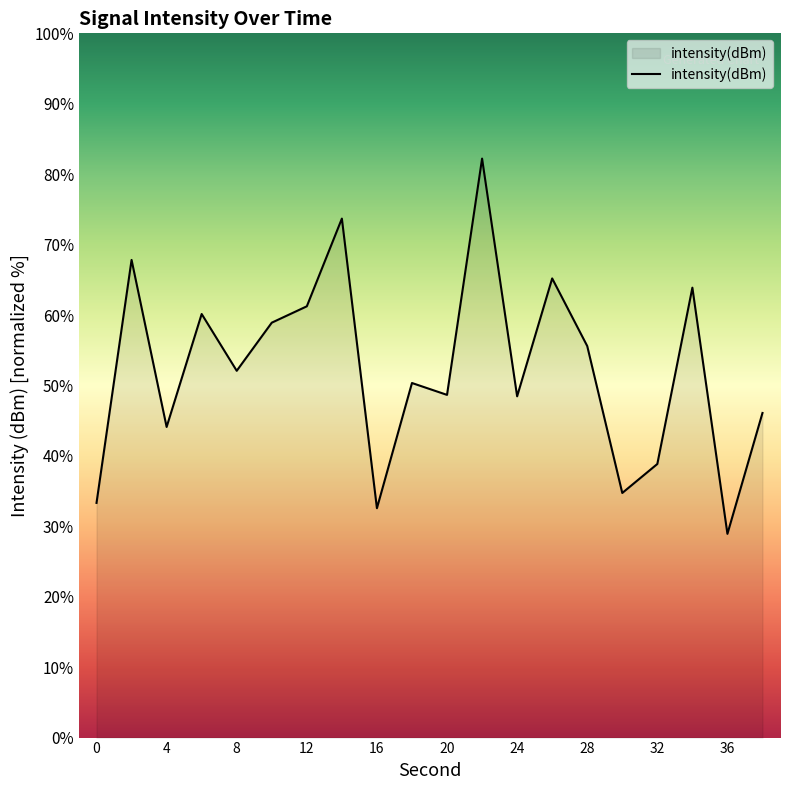

What is the greatest value displayed?

82.2